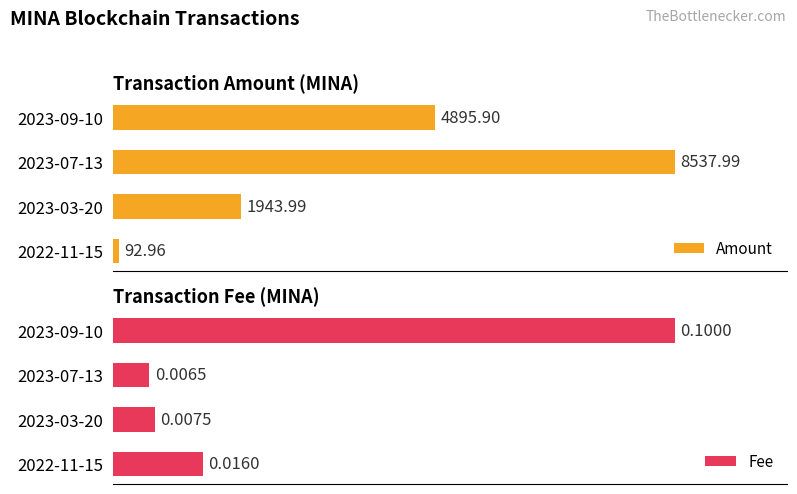

What are all the series names shown in the legend?

Amount, Fee